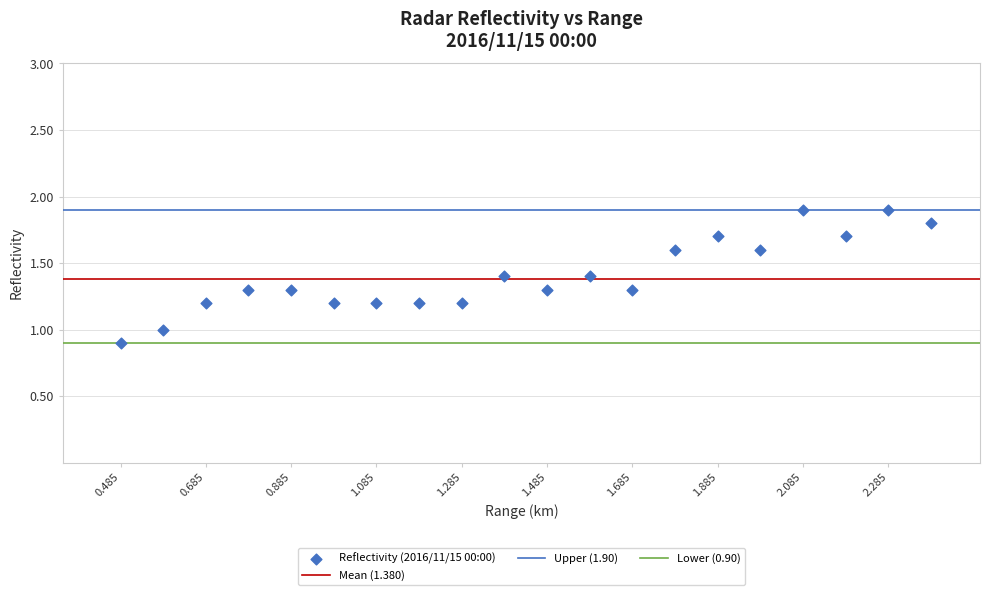

What is the range of Y values (max minus min)?

1.0